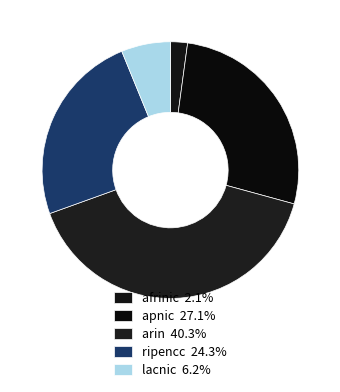

Which category has the biggest portion of the pie?

arin